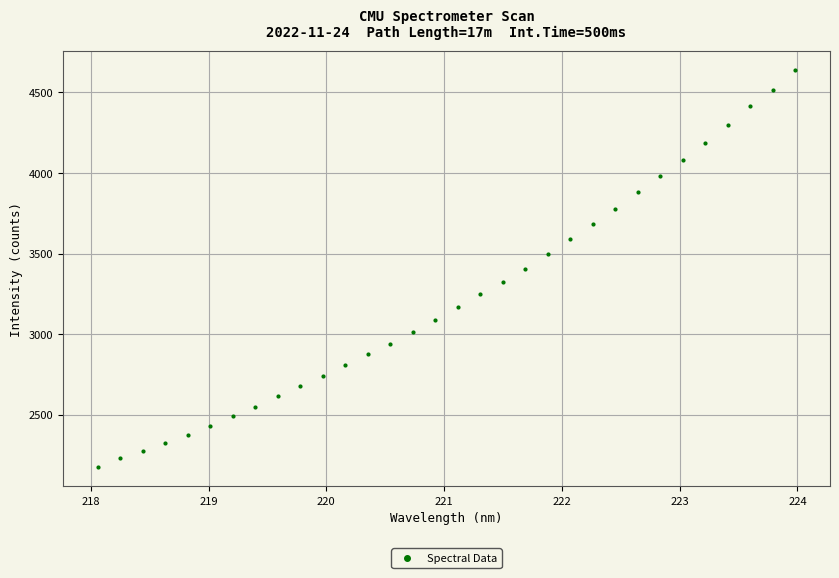

What is the range of Y values (max minus min)?

2457.2